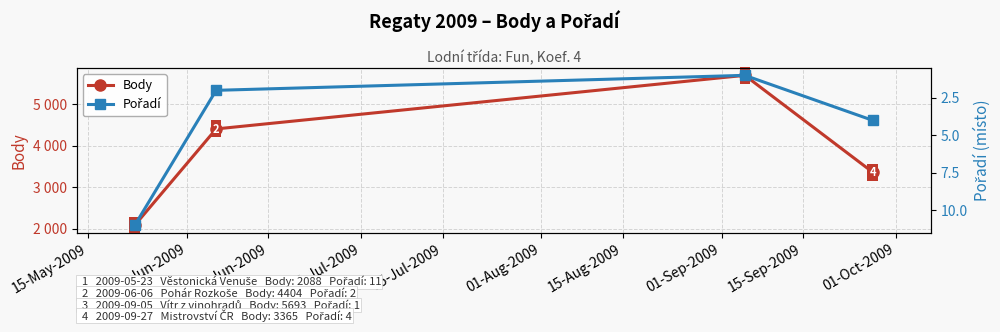

Does the chart have visible grid lines?

Yes